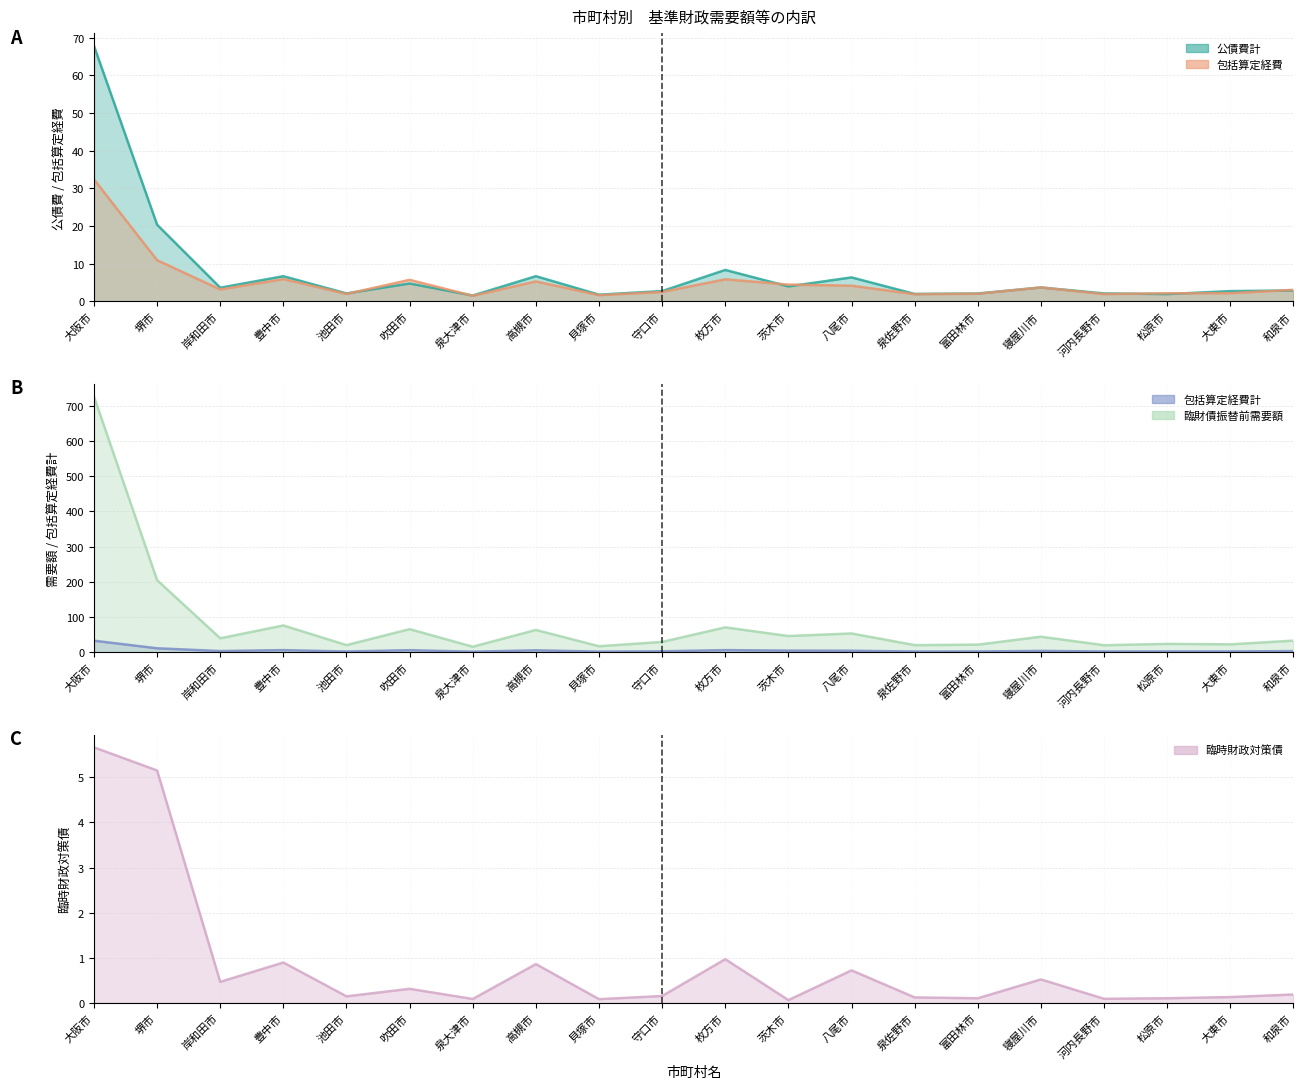

At how many categories does at least one series exceed 277?

1